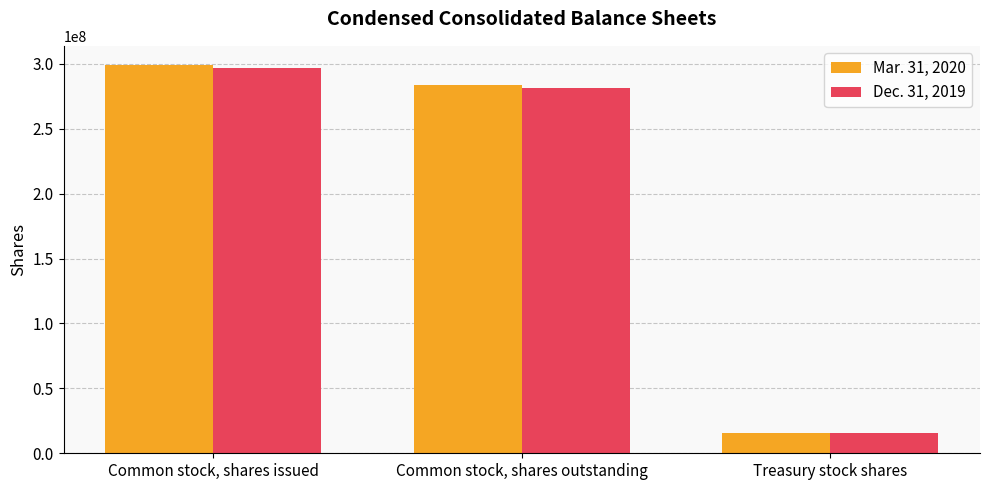

The Mar. 31, 2020 series shows 15493000 at Treasury stock shares. True or false?

True